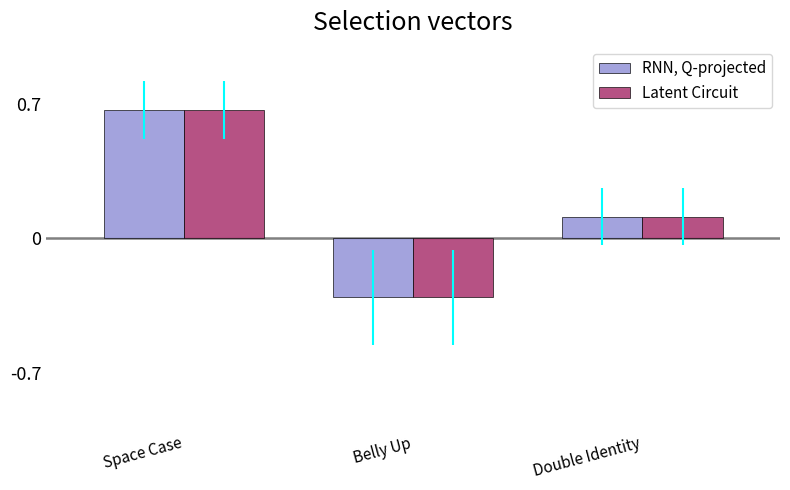

List the labels in order of RNN, Q-projected value, largest first.

Space Case, Double Identity, Belly Up